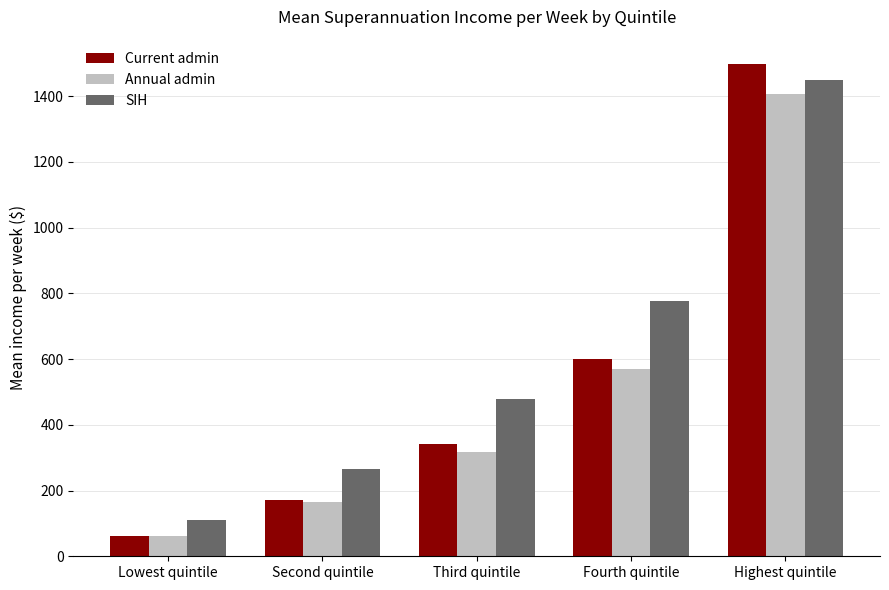

What is the total value across all series at Fourth quintile?

1947.8